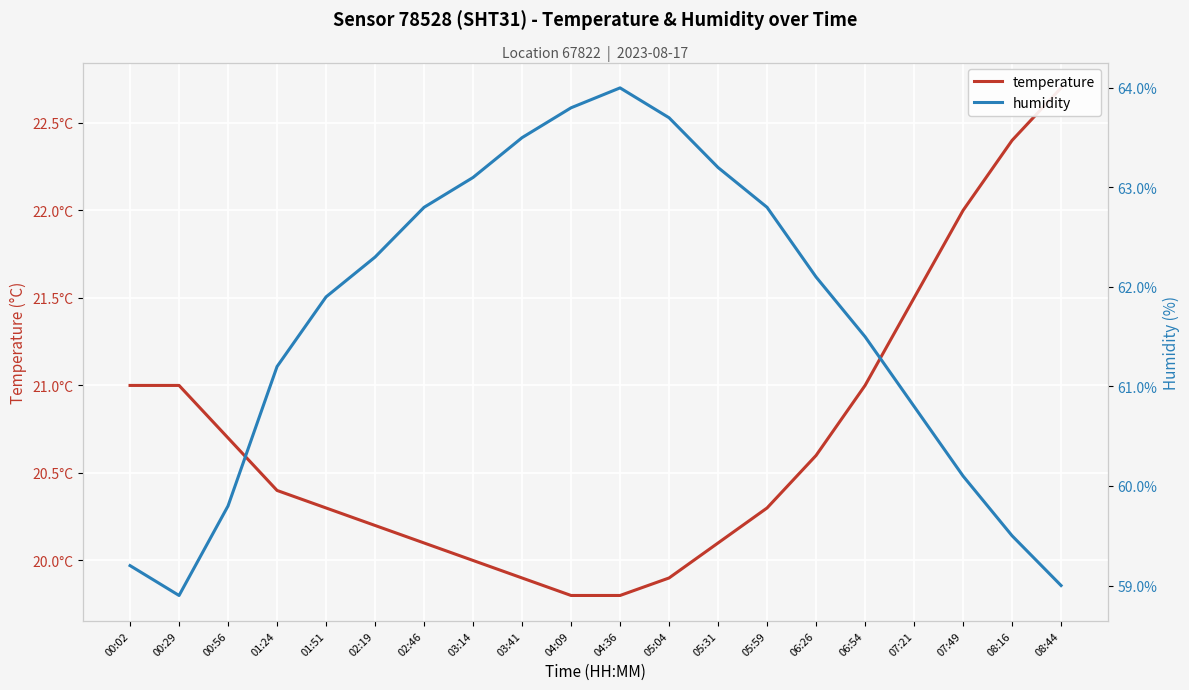

What is the greatest value displayed?

64.0